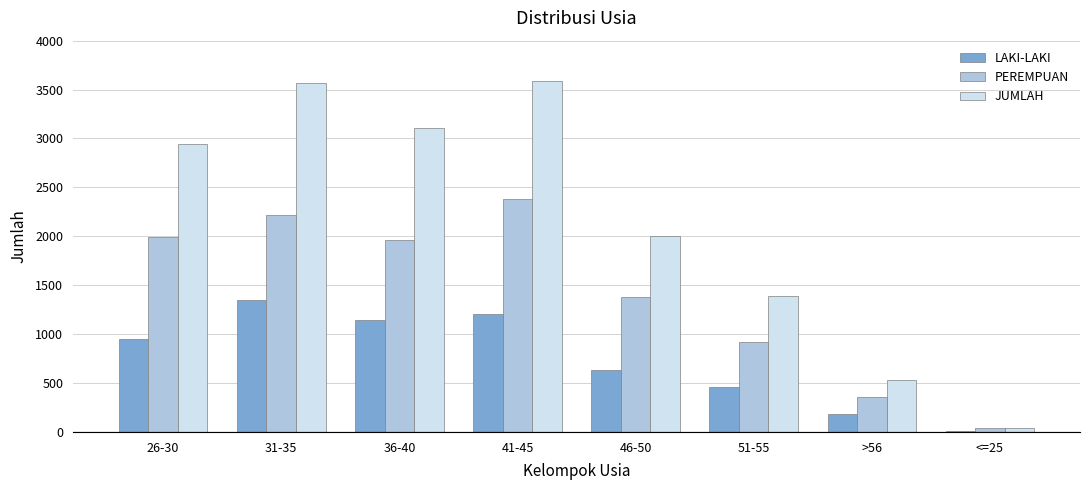

Between 31-35 and 46-50, which series saw the biggest shift?

JUMLAH